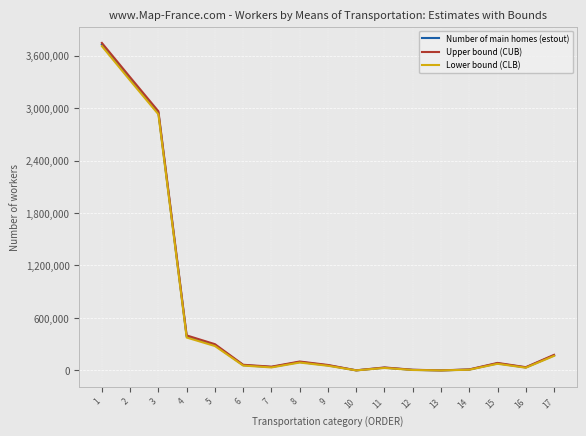

What is the maximum value shown in the chart?

3744256